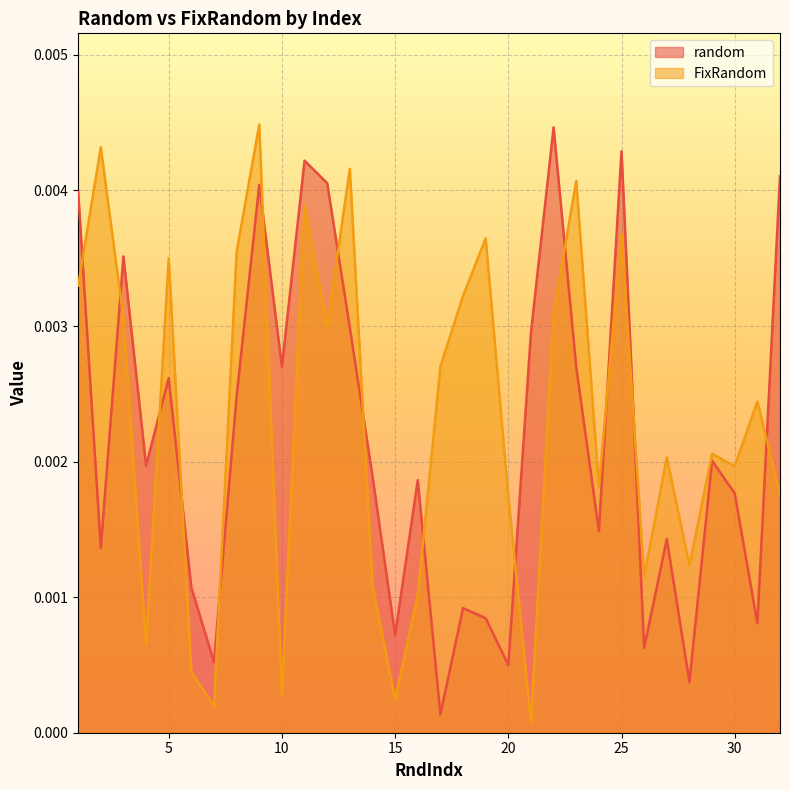

Reading left to right, what are all the values shown in this chart?

random: 1=0.0	2=0.0	3=0.0	4=0.0	5=0.0	6=0.0	7=0.0	8=0.0	9=0.0	10=0.0	11=0.0	12=0.0	13=0.0	14=0.0	15=0.0	16=0.0	17=0.0	18=0.0	19=0.0	20=0.0	21=0.0	22=0.0	23=0.0	24=0.0	25=0.0	26=0.0	27=0.0	28=0.0	29=0.0	30=0.0	31=0.0	32=0.0
FixRandom: 1=0.0	2=0.0	3=0.0	4=0.0	5=0.0	6=0.0	7=0.0	8=0.0	9=0.0	10=0.0	11=0.0	12=0.0	13=0.0	14=0.0	15=0.0	16=0.0	17=0.0	18=0.0	19=0.0	20=0.0	21=0.0	22=0.0	23=0.0	24=0.0	25=0.0	26=0.0	27=0.0	28=0.0	29=0.0	30=0.0	31=0.0	32=0.0